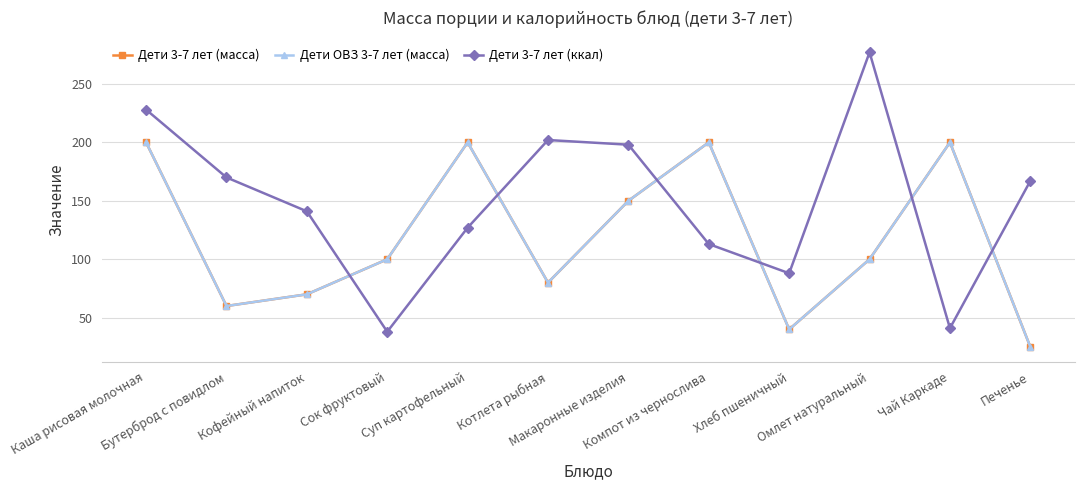

Where is the first local maximum for Дети 3-7 лет (масса)?

Суп картофельный